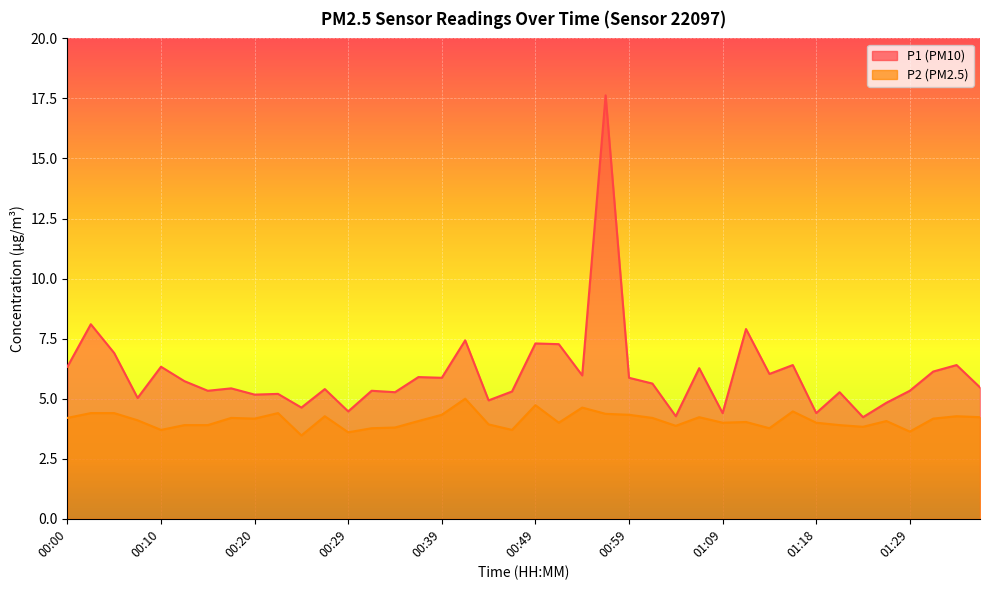

What value does the P1 series have at 00:52?

7.3